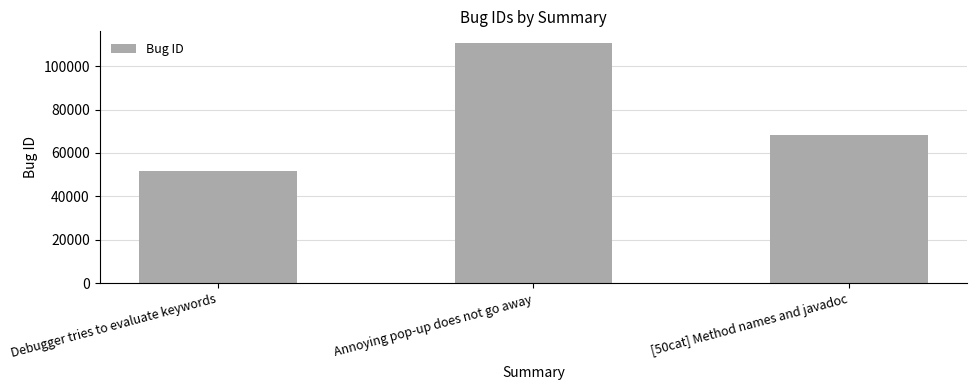

What is the minimum value shown in the chart?

51795